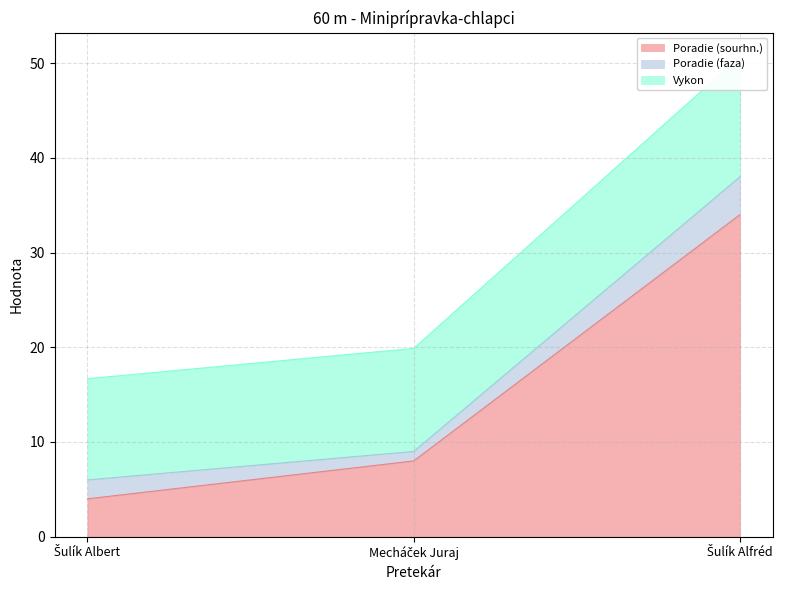

What is the label of the 2nd point from the right?

Mecháček Juraj